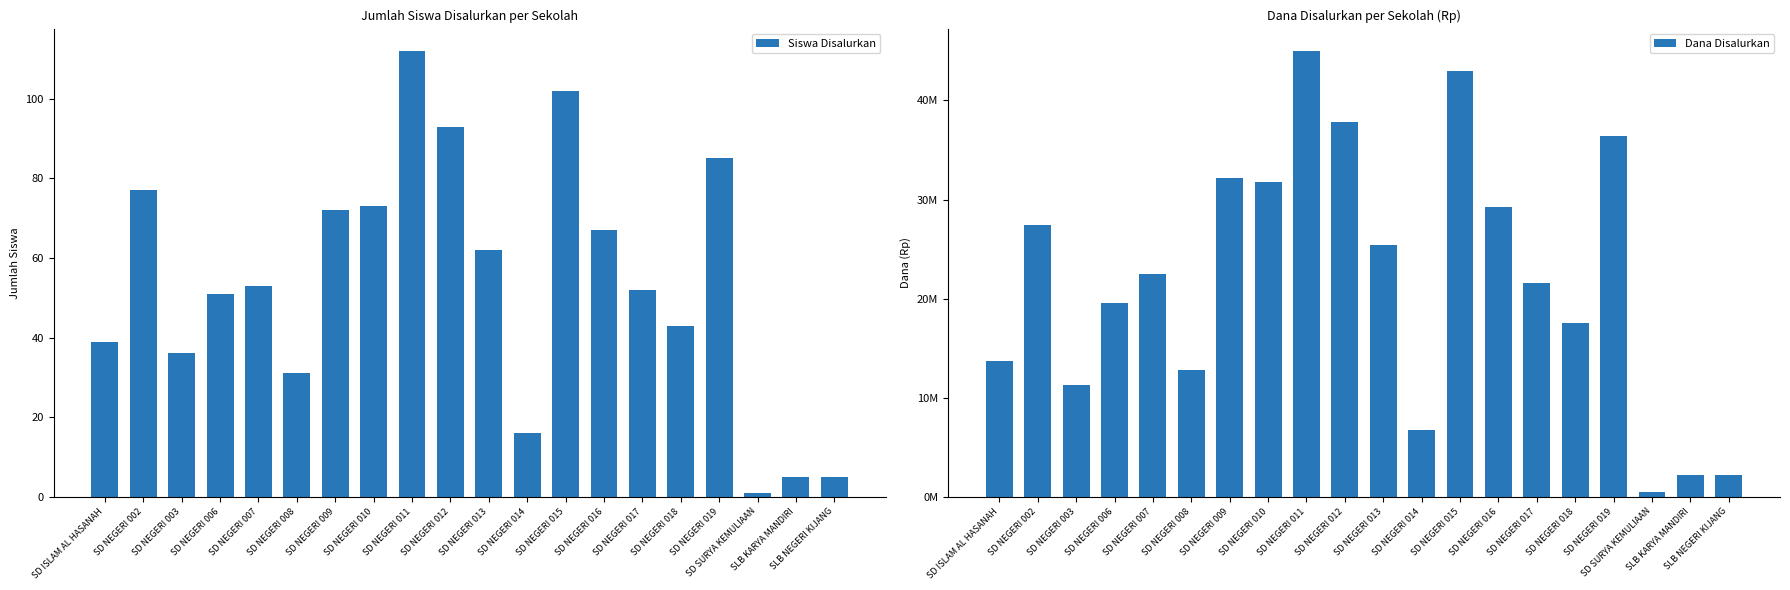

What is the total value across all series at SD NEGERI 012?

37800093